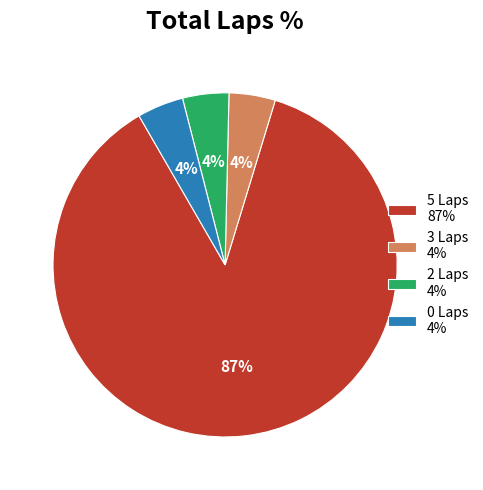

To the nearest percent, what is the average slice percentage?

25%